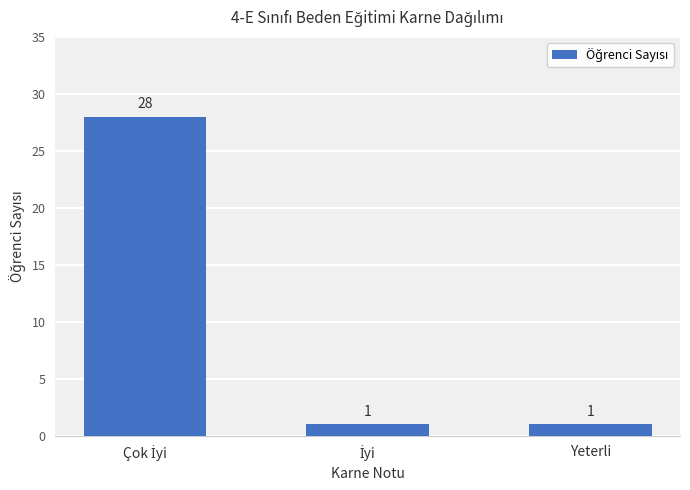

What is the smallest value displayed?

1